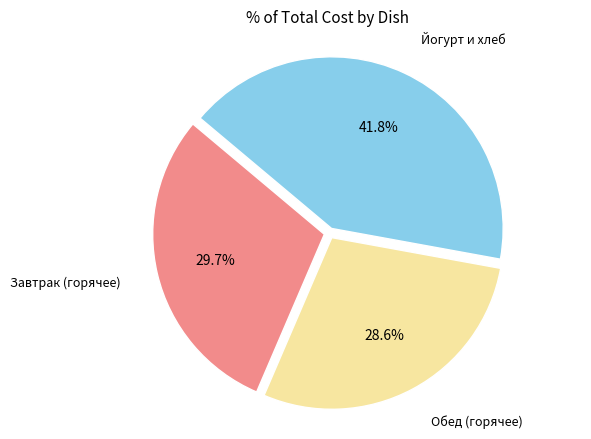

Is there a majority slice in this chart?

No